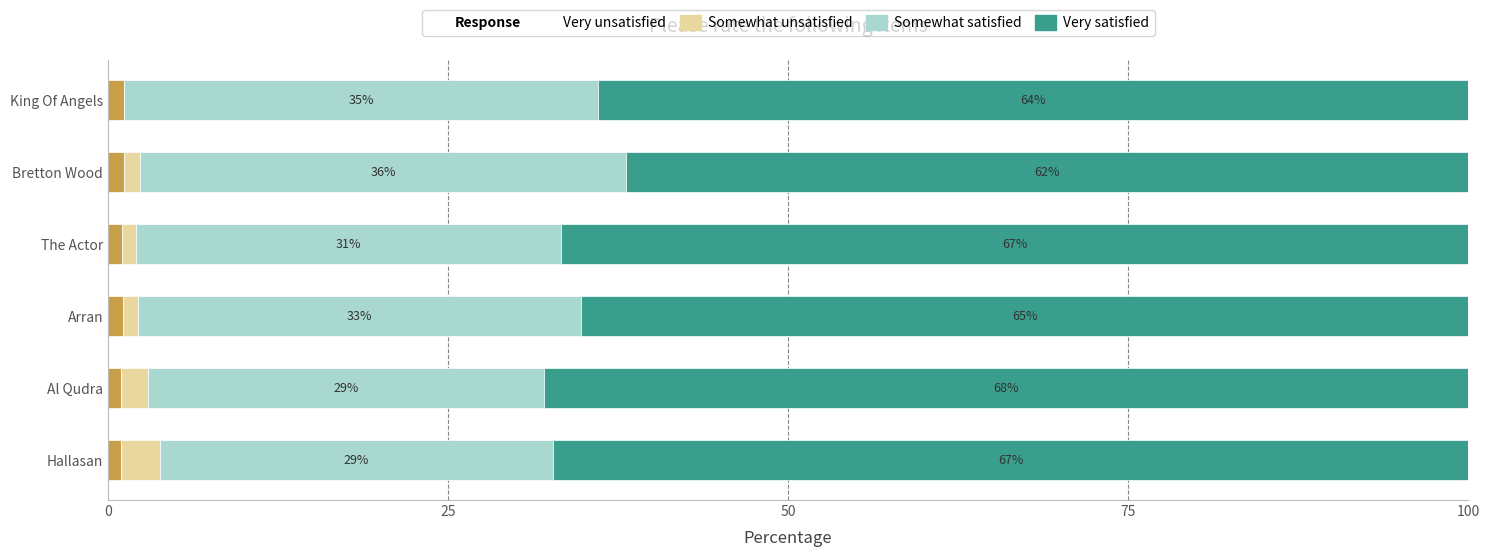

What is the total value across all series at Bretton Wood?

100.0